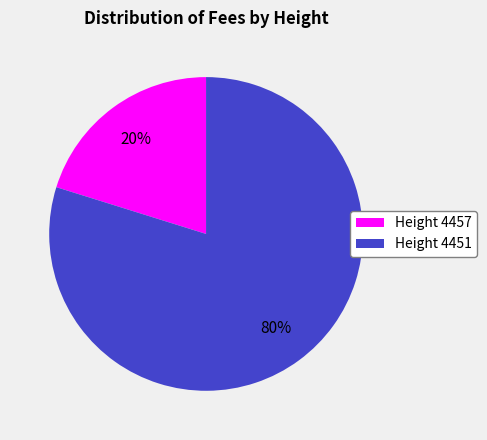

Does any single category account for the majority?

Yes